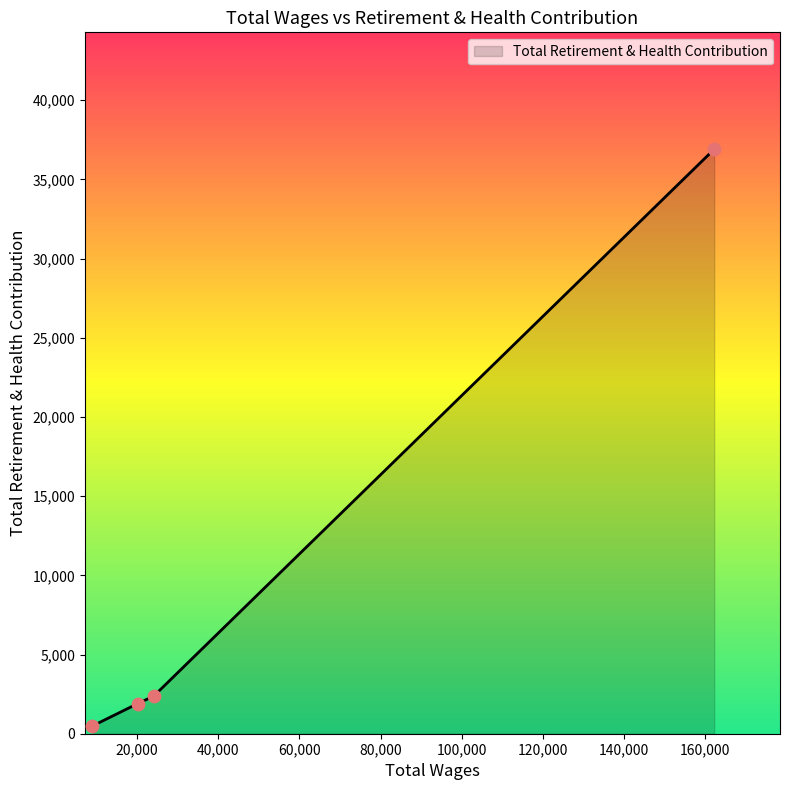

Approximately how many times larger is the value at 24066.0 compared to 162287.0?

0.1